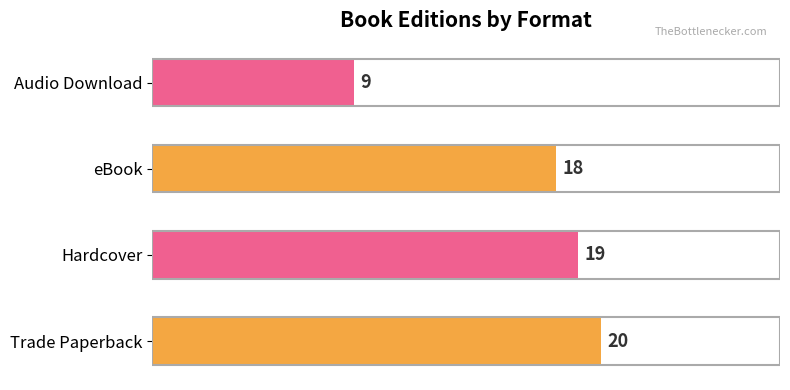

List the labels in order of value, smallest first.

Audio Download, eBook, Hardcover, Trade Paperback